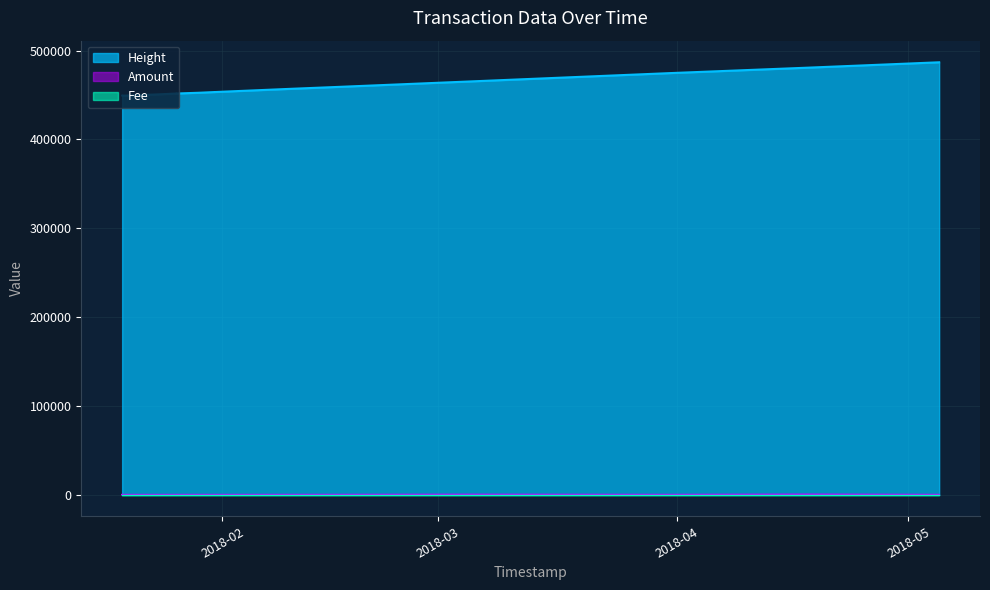

Which series has the widest spread of values?

Height